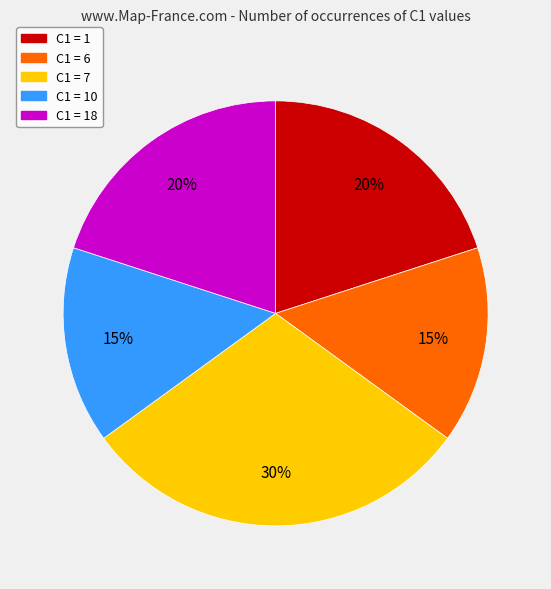

Does C1 = 1 account for over 50% of the chart?

No